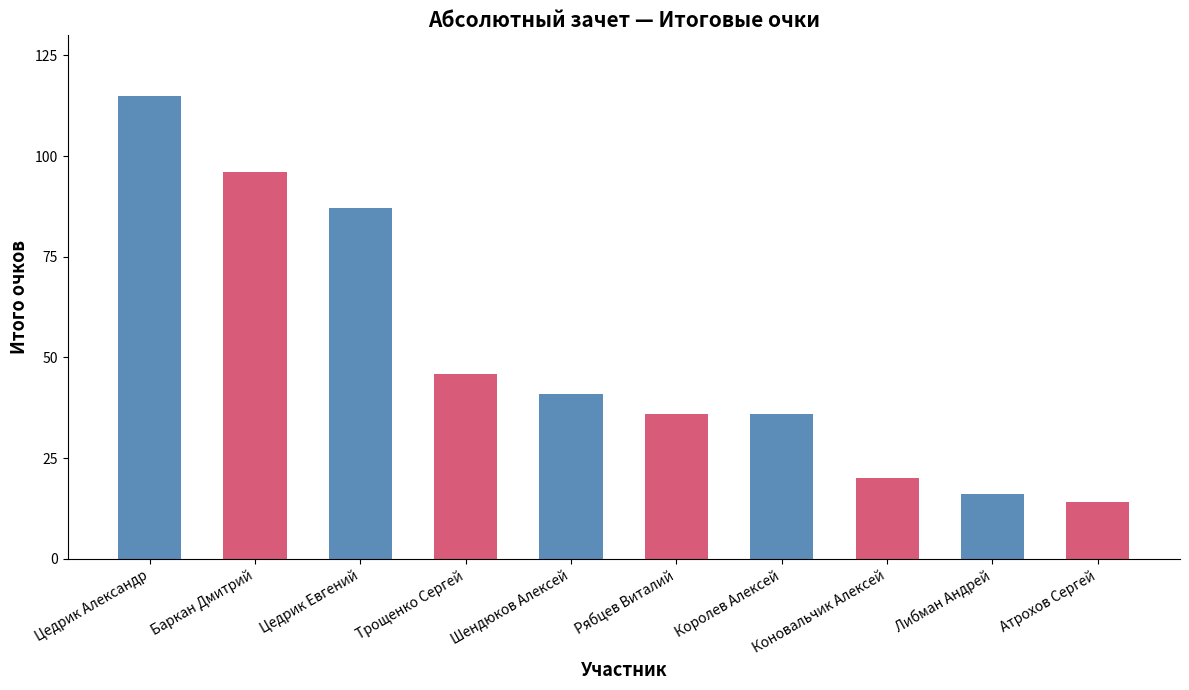

What is the value of the 7th bar from the left?

36